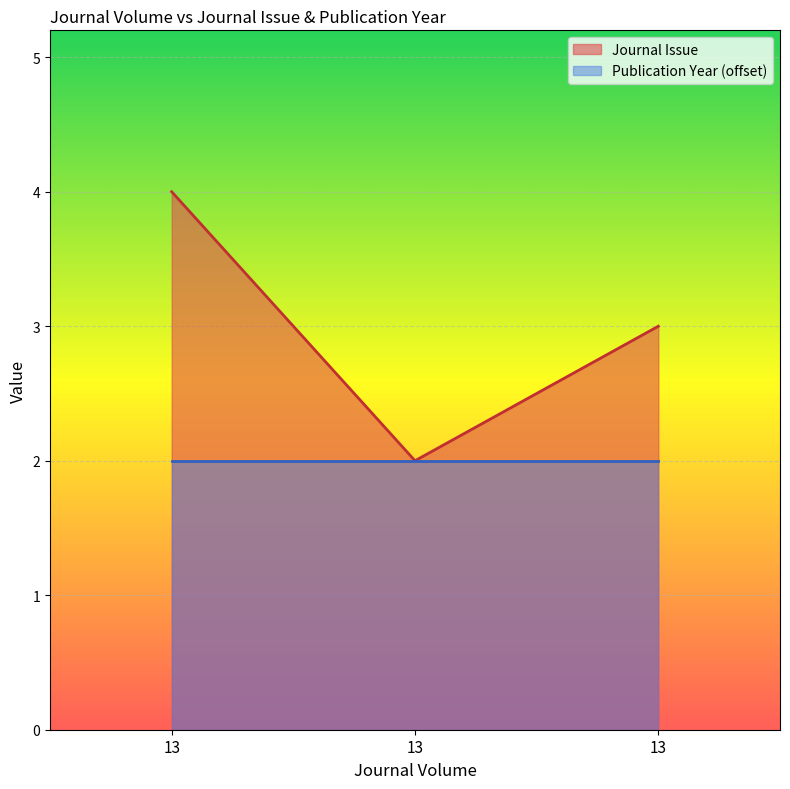

Read the value at 13.

2